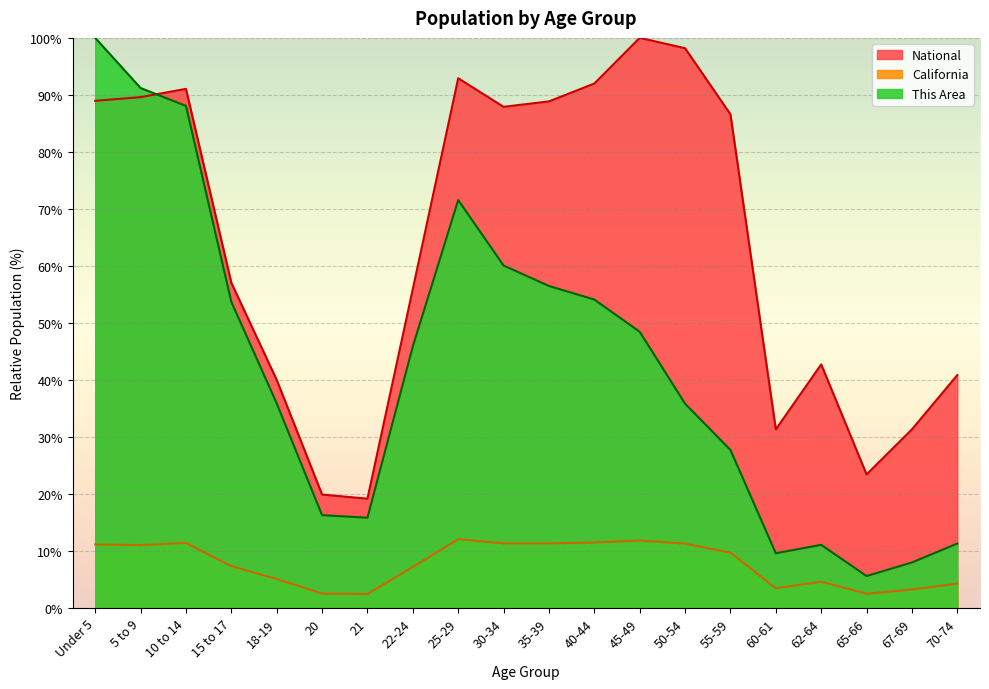

Is the value of National at 25-29 greater than the value of California at 67-69?

Yes